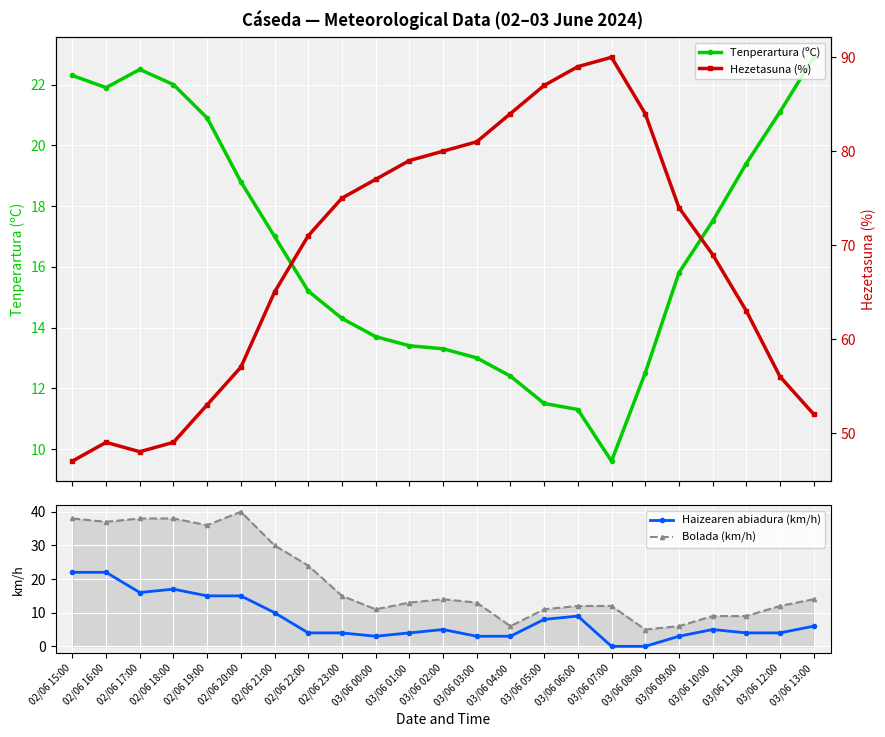

How many interior local peaks does the Haizearen abiadura (km/h) series have?

4